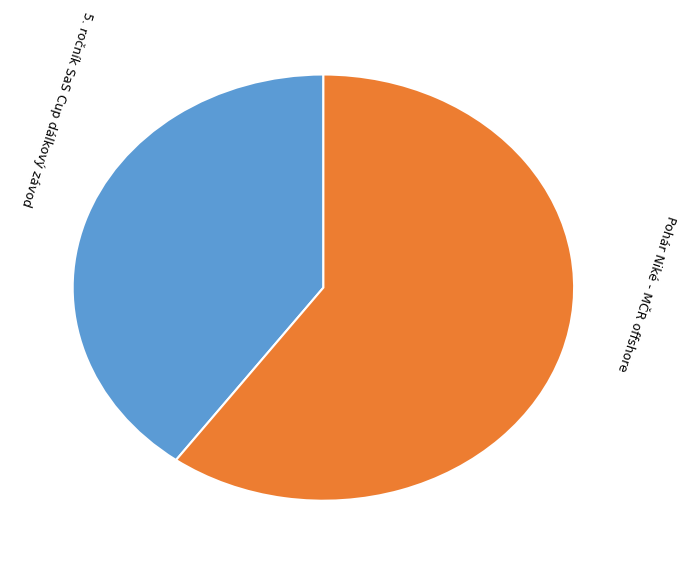

True or false: 5. ročník SaS Cup dálkový závod accounts for 28% of the total.

False